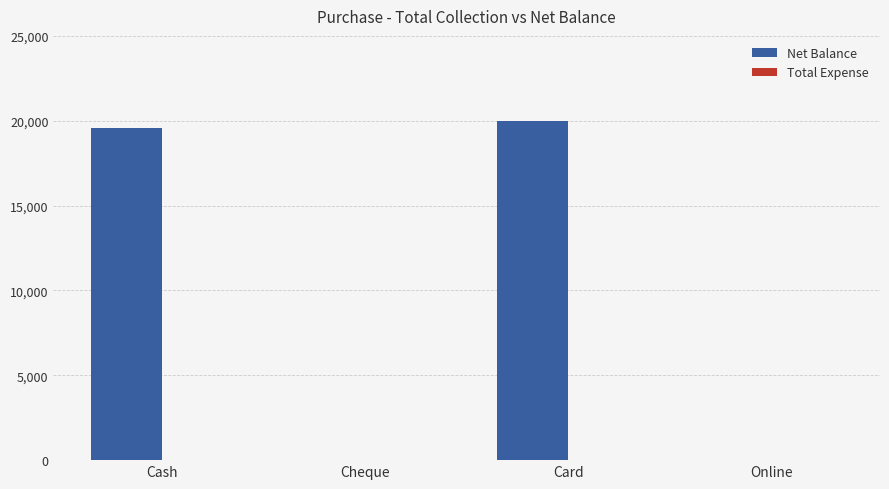

How many categories are shown in the chart?

4